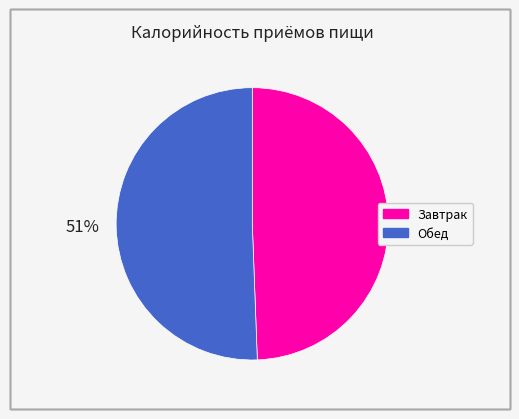

Is there any slice that represents more than half of the pie?

Yes